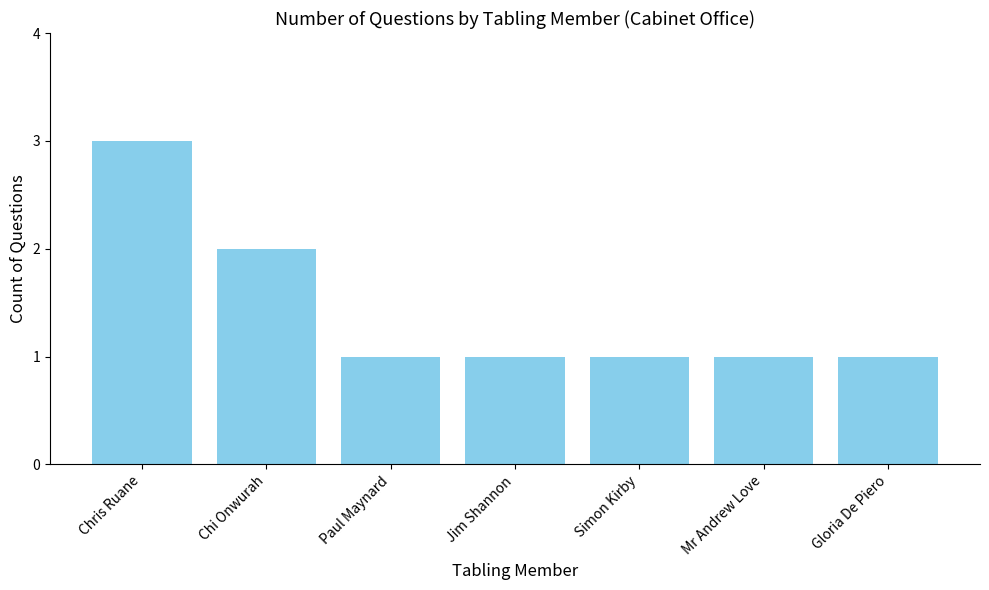

What position from the left is Simon Kirby?

5